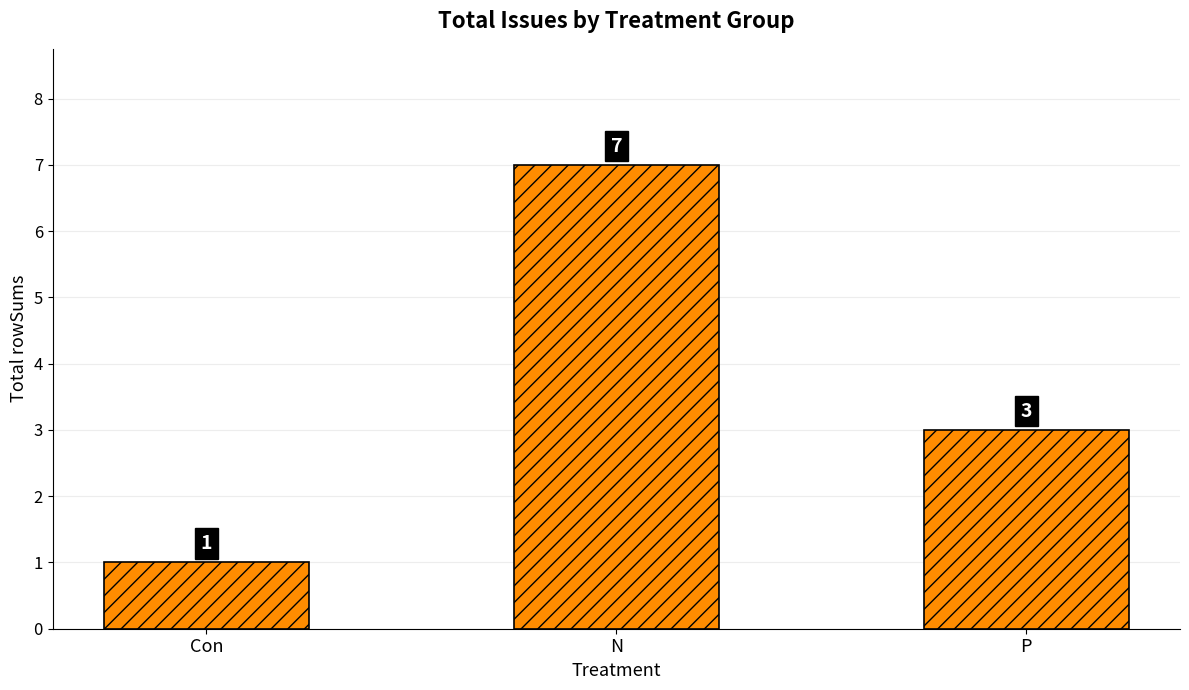

What is the value of the 3rd bar from the left?

3